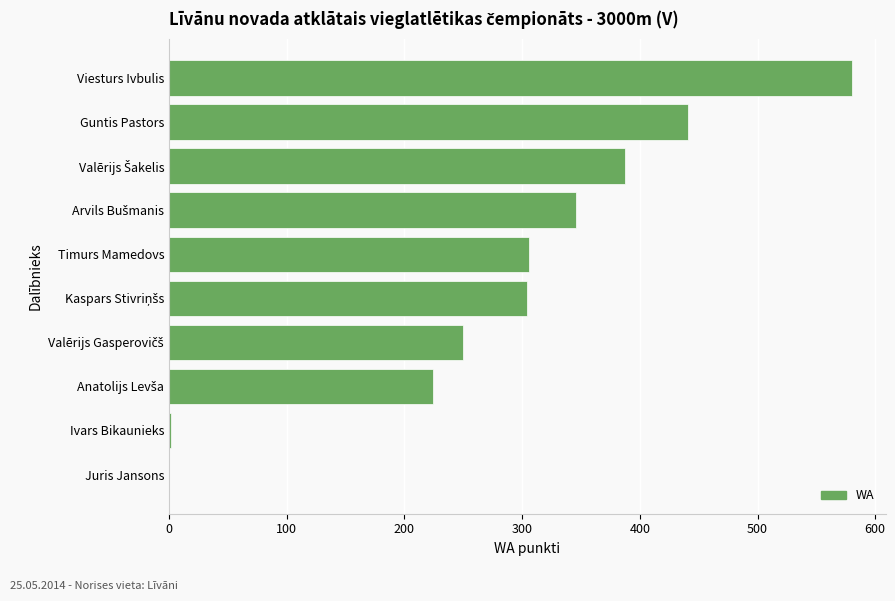

At which category does the chart reach its peak across all series?

Viesturs Ivbulis